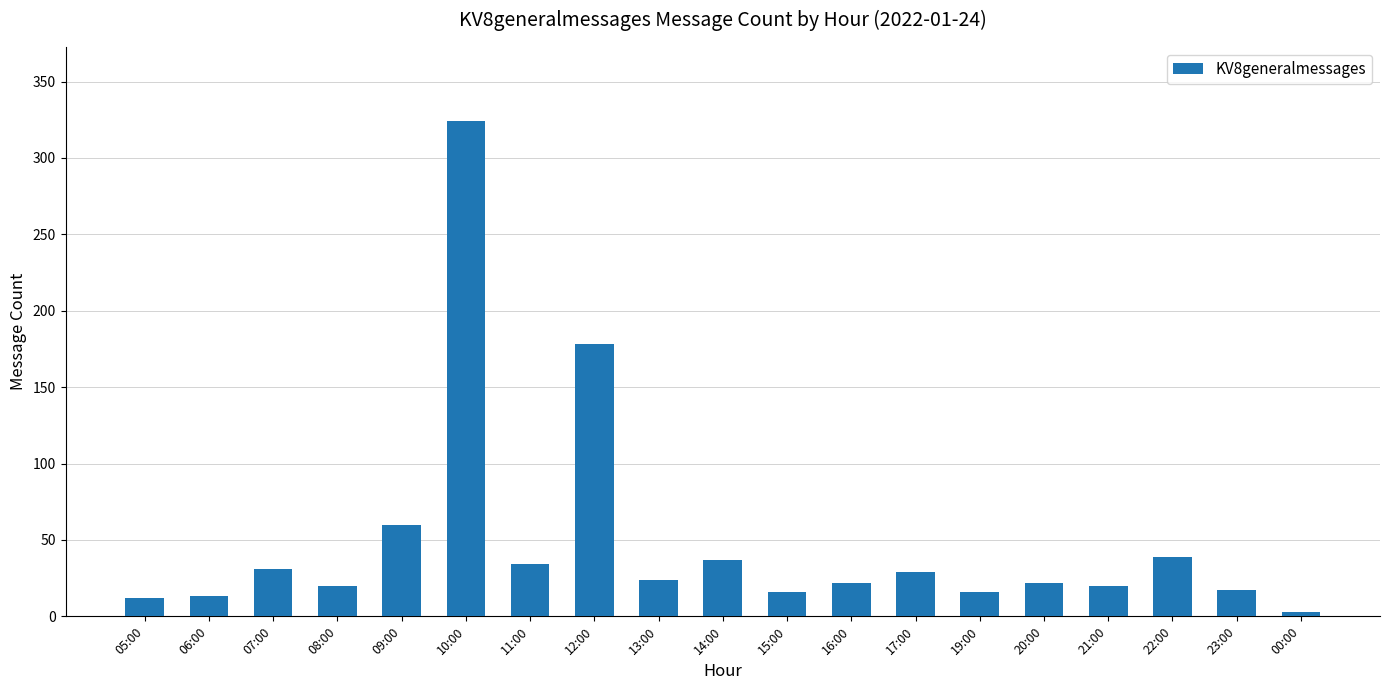

Count the number of data series in this chart.

1